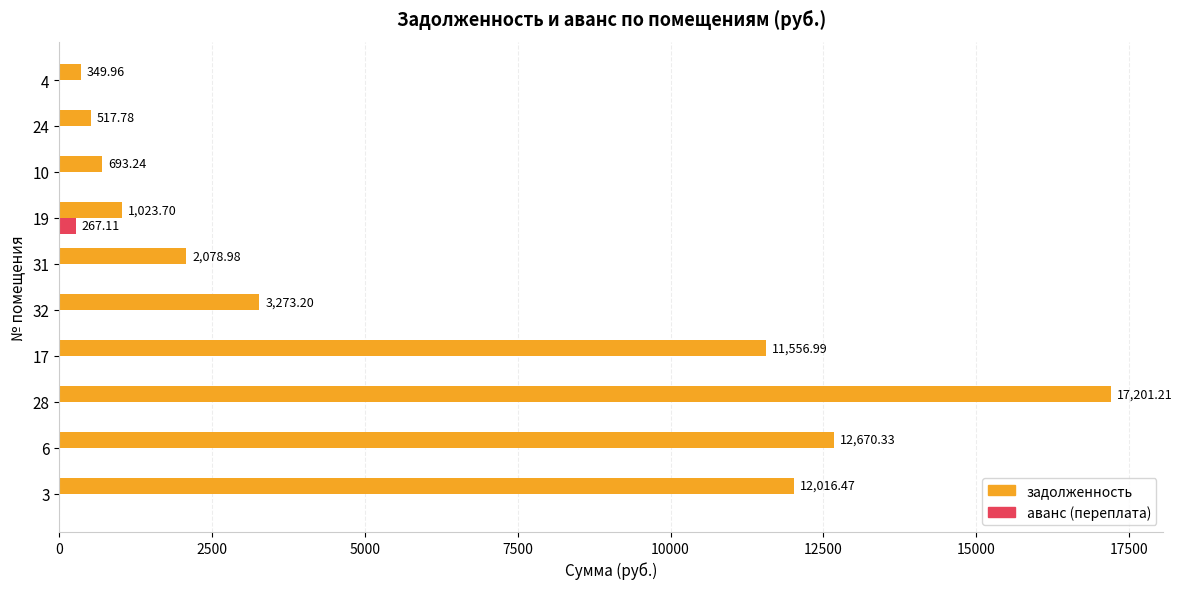

At which category is the sum across all series the highest?

28